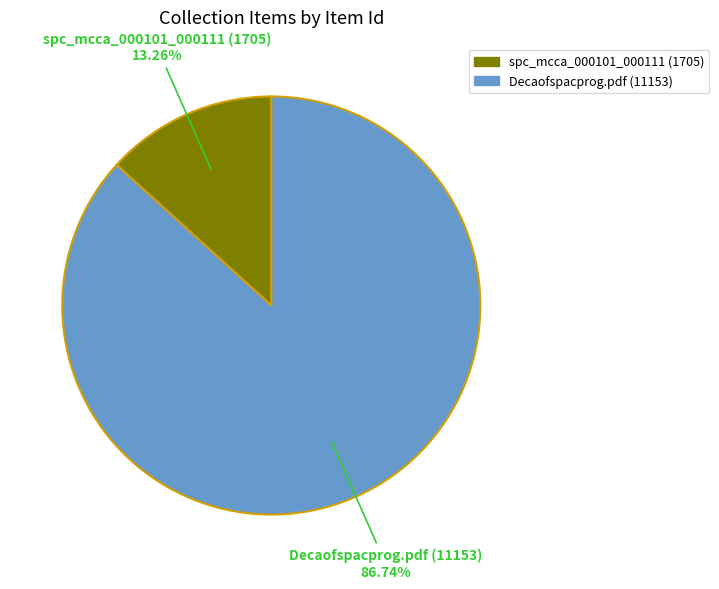

What is the ratio of the value at Decaofspacprog.pdf (11153) to the value at spc_mcca_000101_000111 (1705)?

6.5